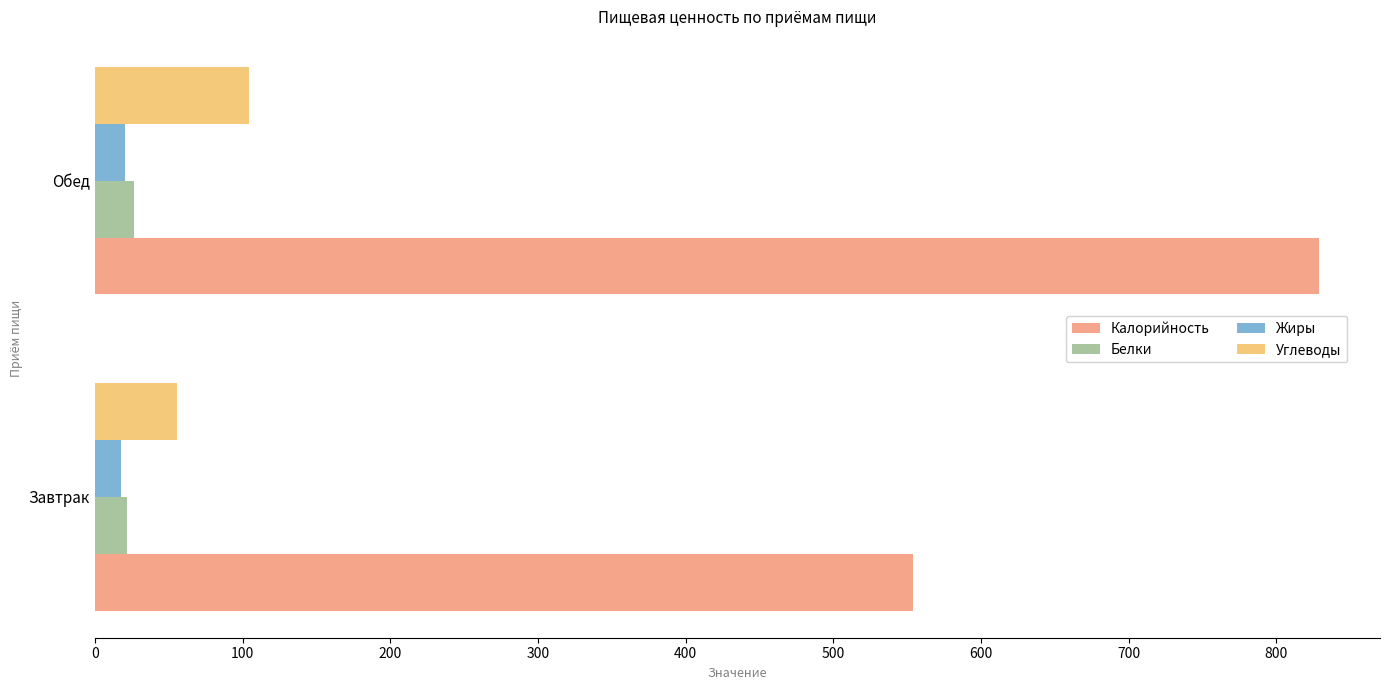

How many values in the Жиры series are below 20?

1